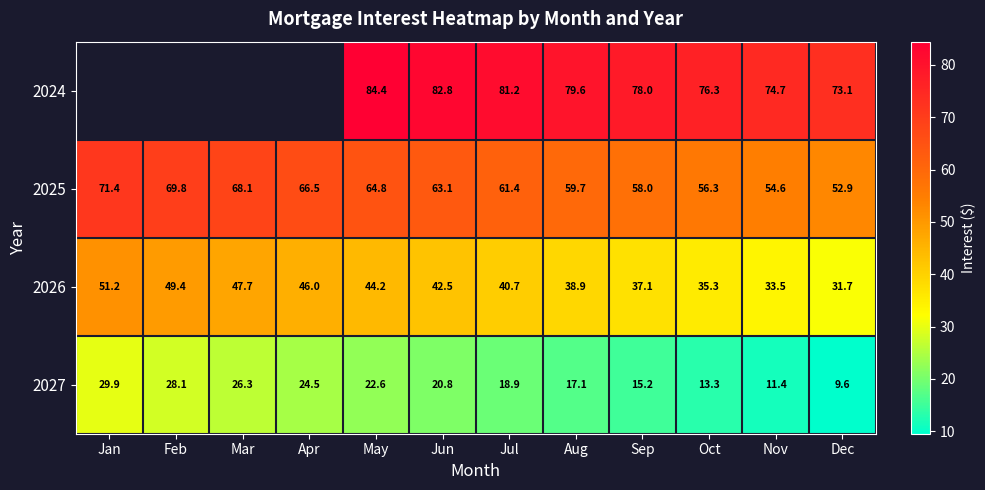

At which label is 2027 closest to 19?

Jul